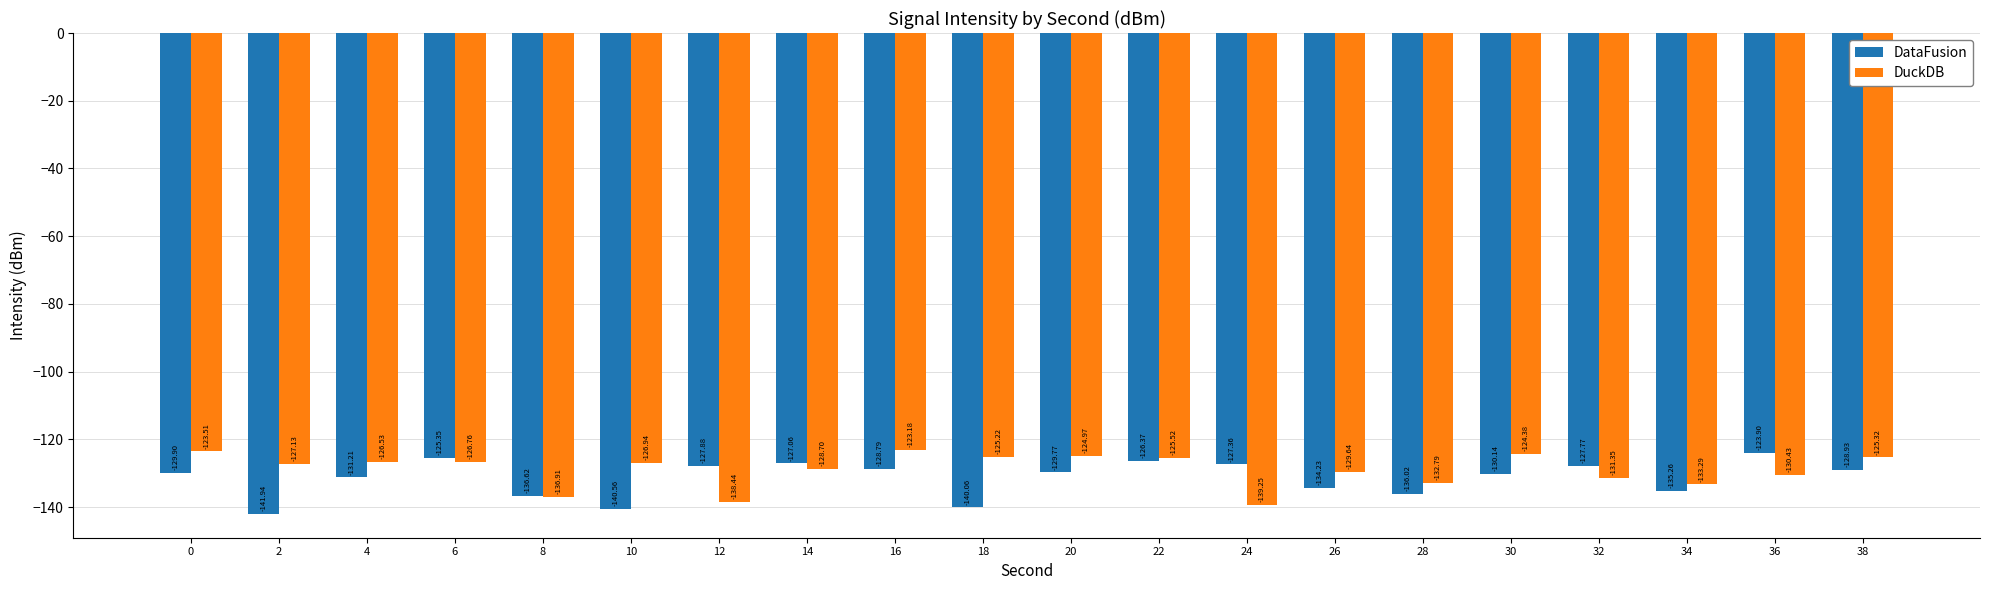

At which category is the sum across all series the highest?

22